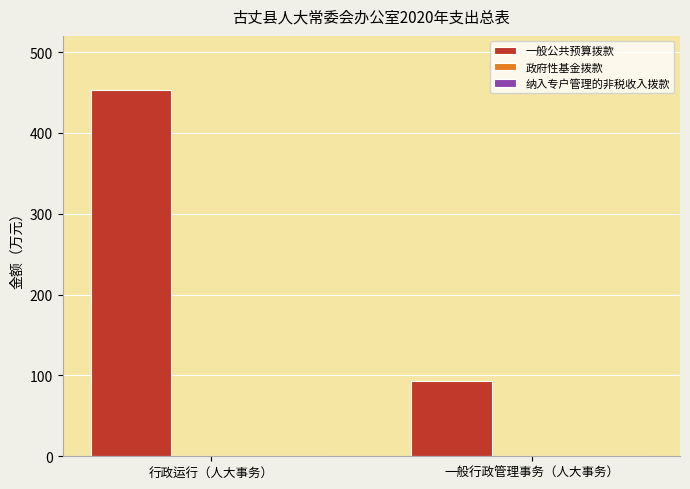

Rank the categories by value from lowest to highest.

一般行政管理事务（人大事务）, 行政运行（人大事务）